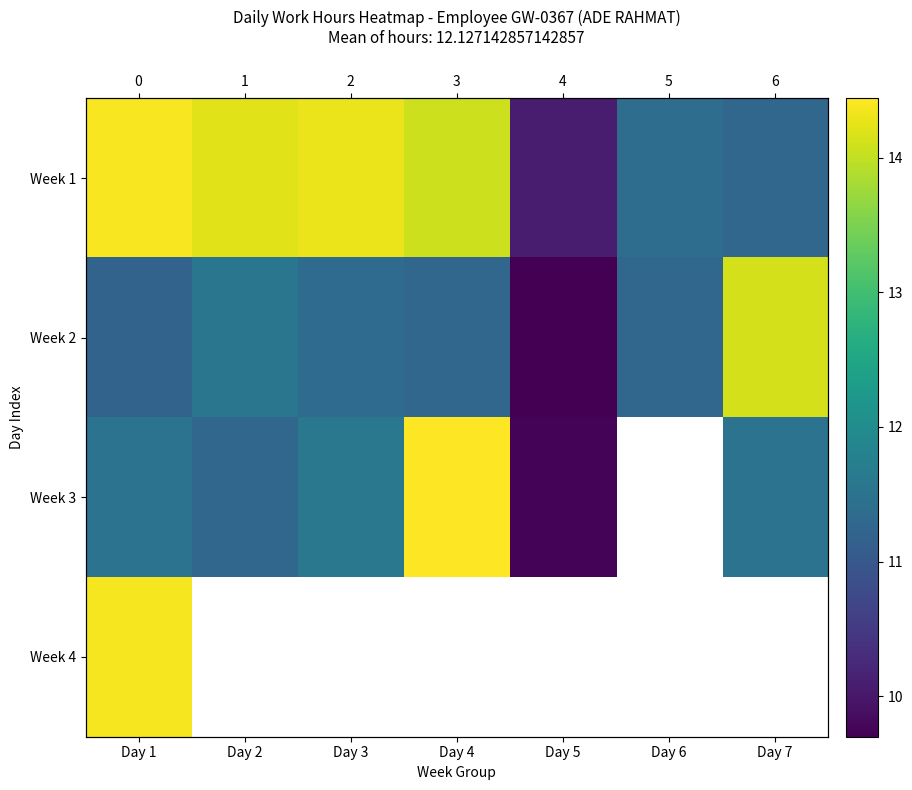

Where is Week 3 nearest to the value 12?

Day 3